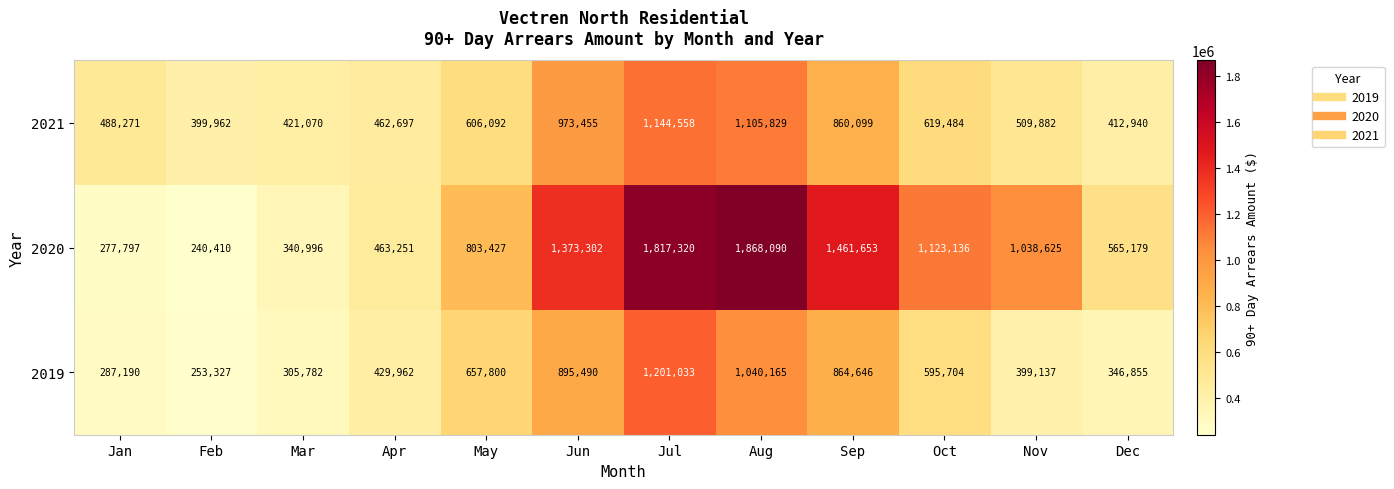

List the series in order of their peak value, lowest first.

2021, 2019, 2020